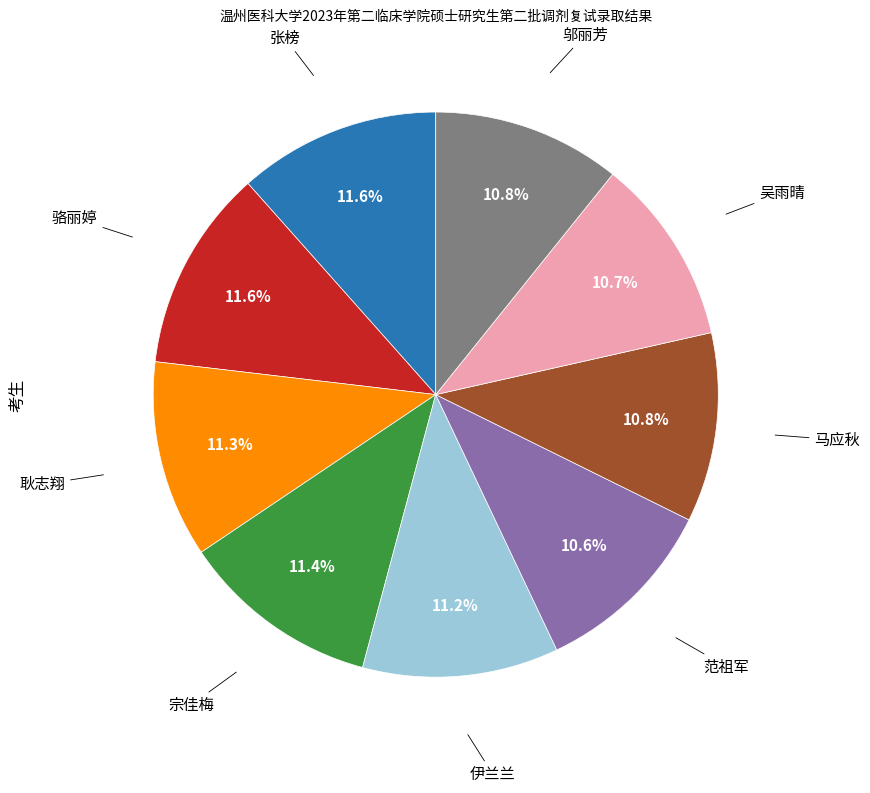

Does any single category account for the majority?

No